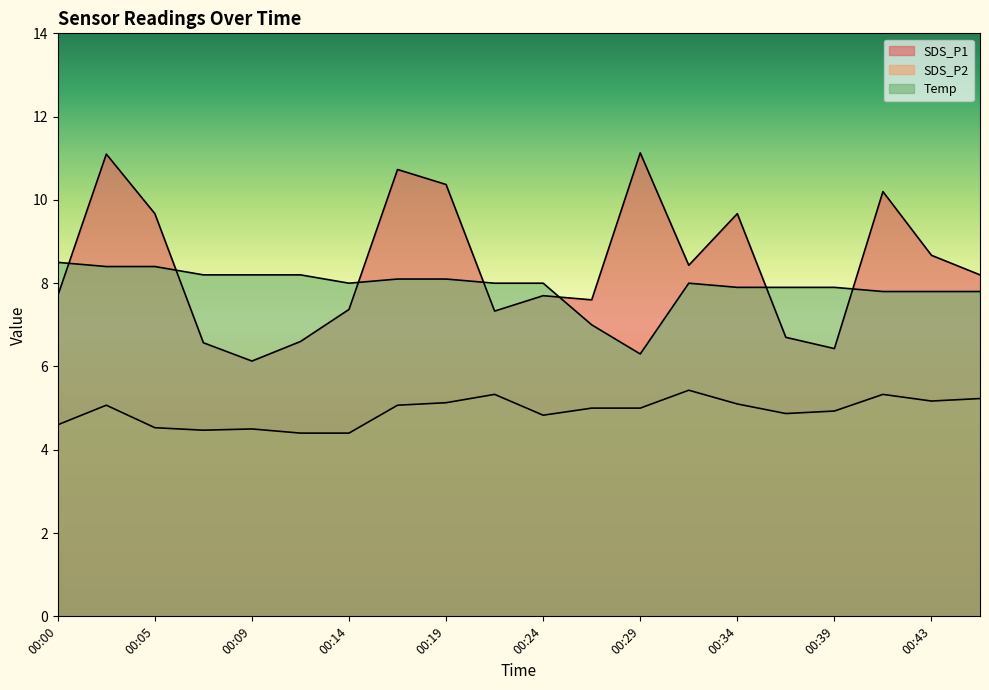

Which series has the largest range (max minus min)?

SDS_P1